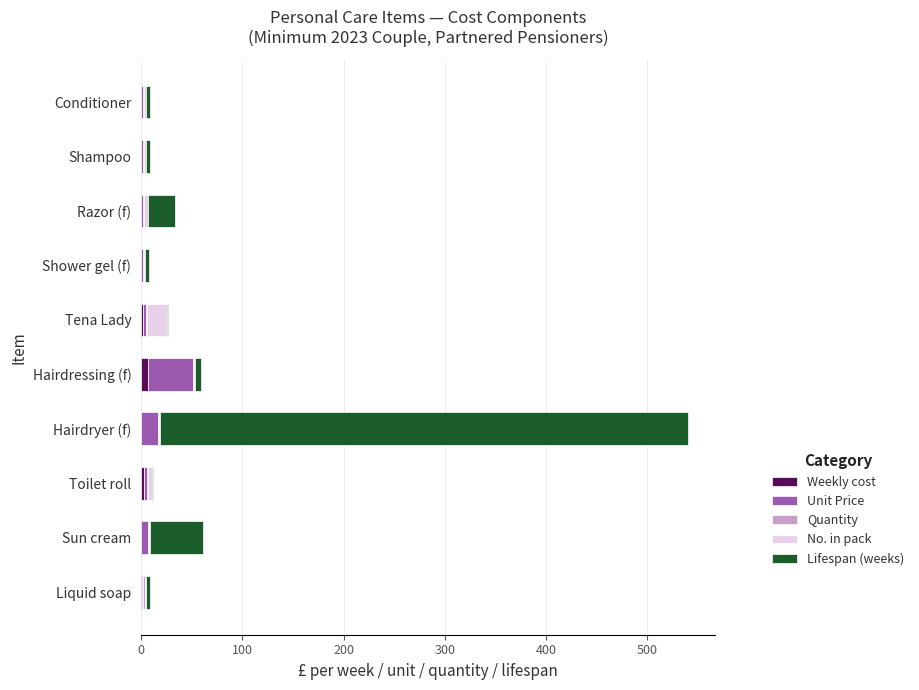

At which category is the sum across all series the highest?

Hairdryer (f)